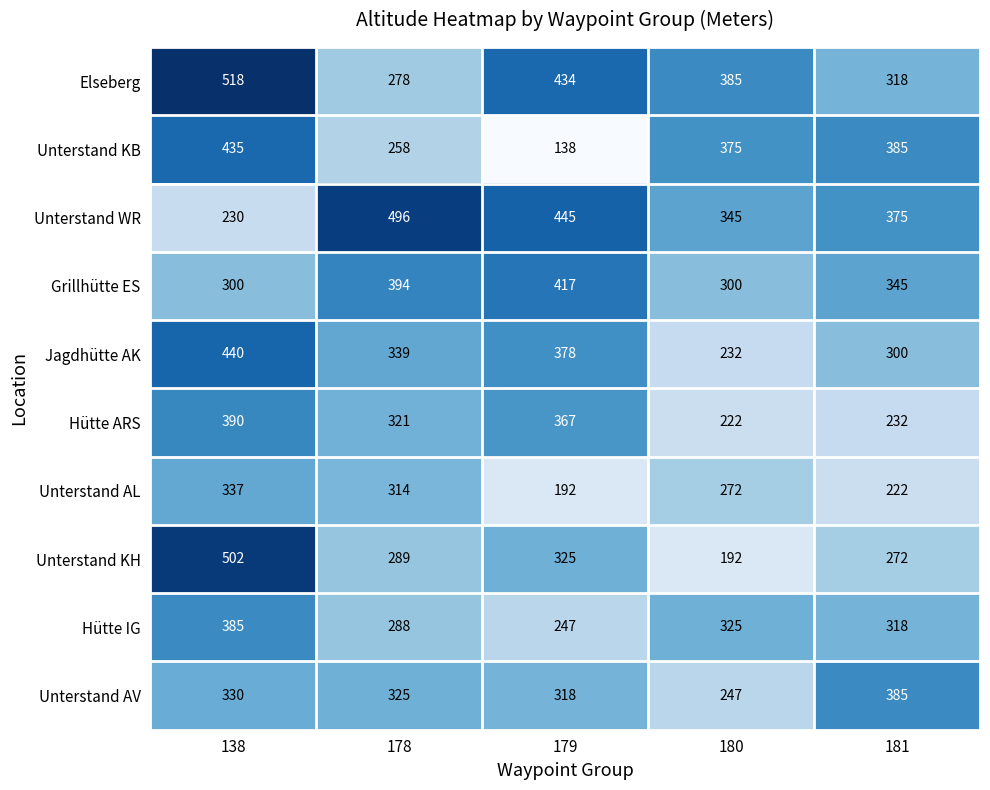

Which series has the widest spread of values?

Unterstand KH